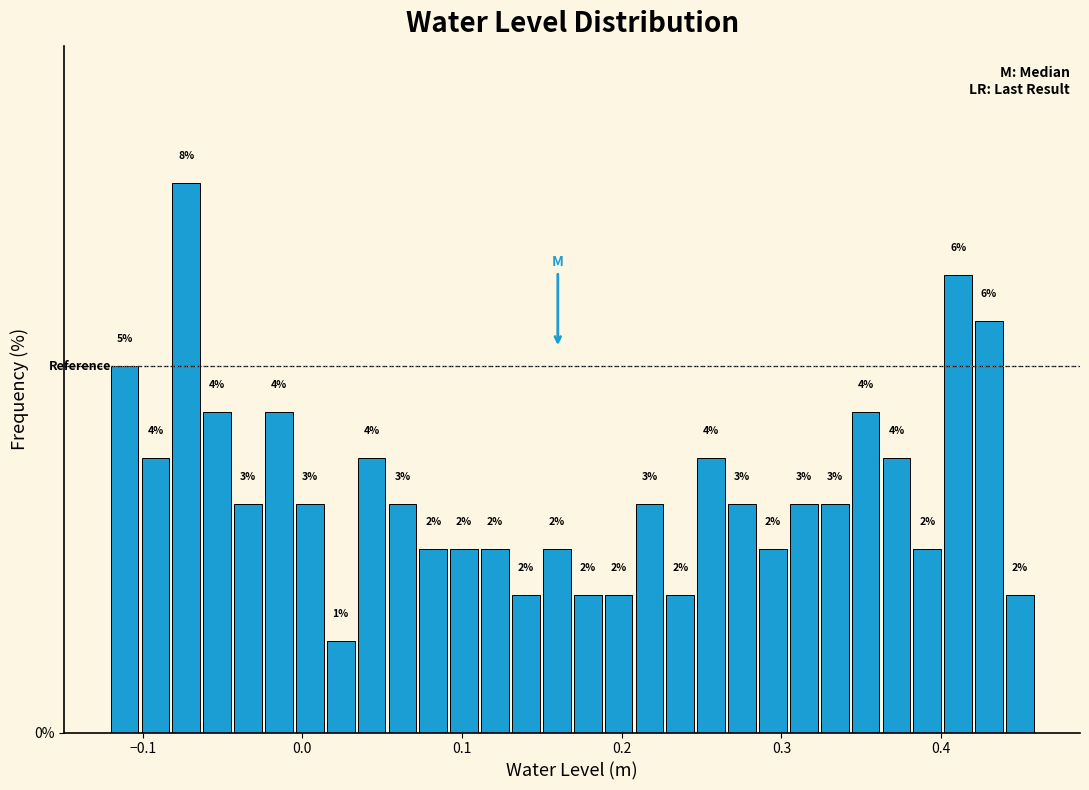

Read against the x-axis, roughly where is the centre of the tallest bar?

-0.07